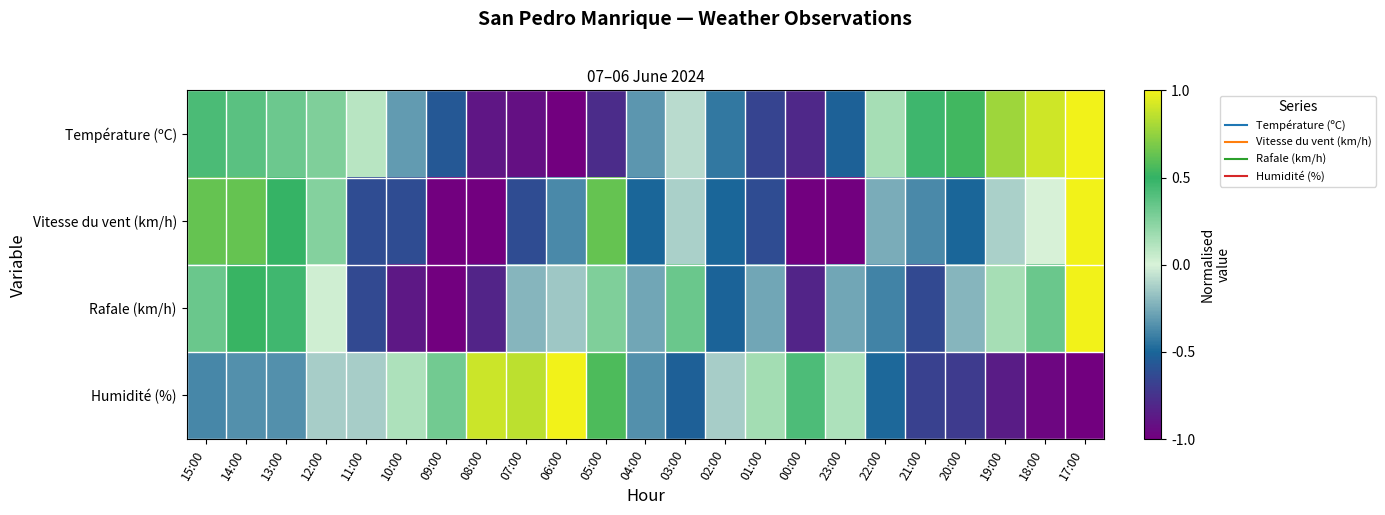

At which category is the sum across all series the highest?

17:00